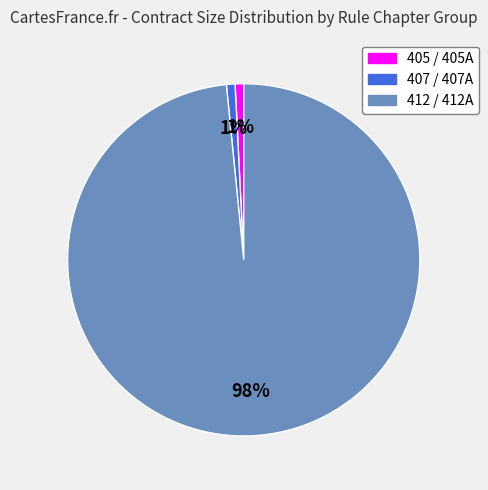

To the nearest percent, what percentage of the pie is 407 / 407A?

1%